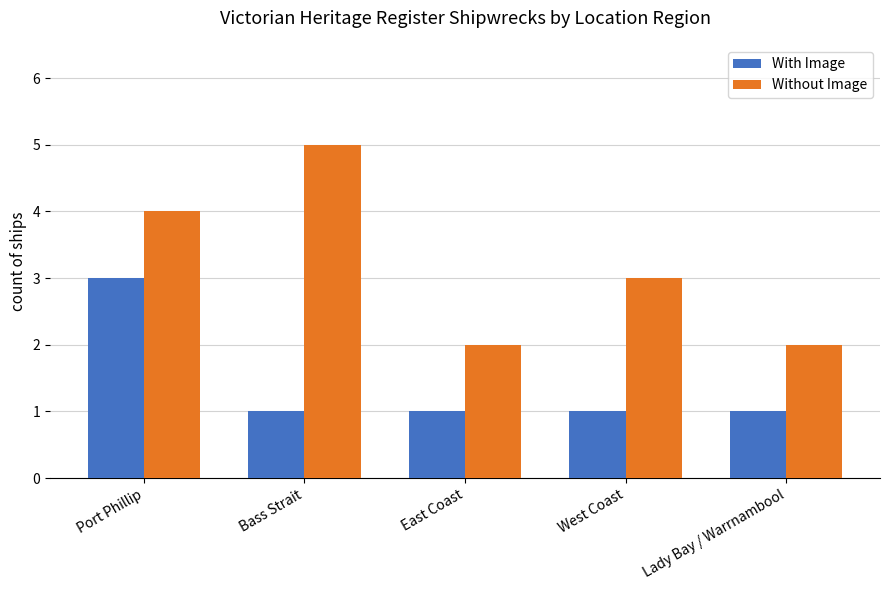

How many groups of bars are there?

5